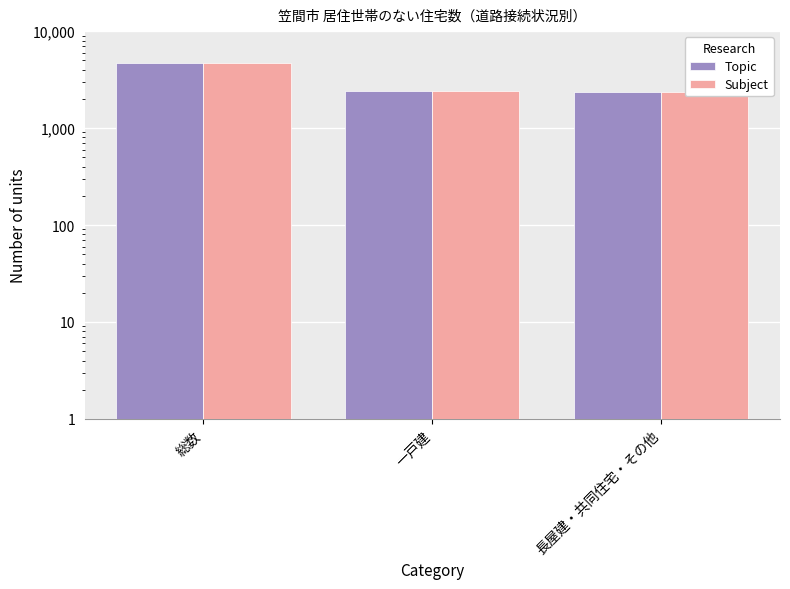

True or false: Subject has a value of 3790 at 一戸建.

False